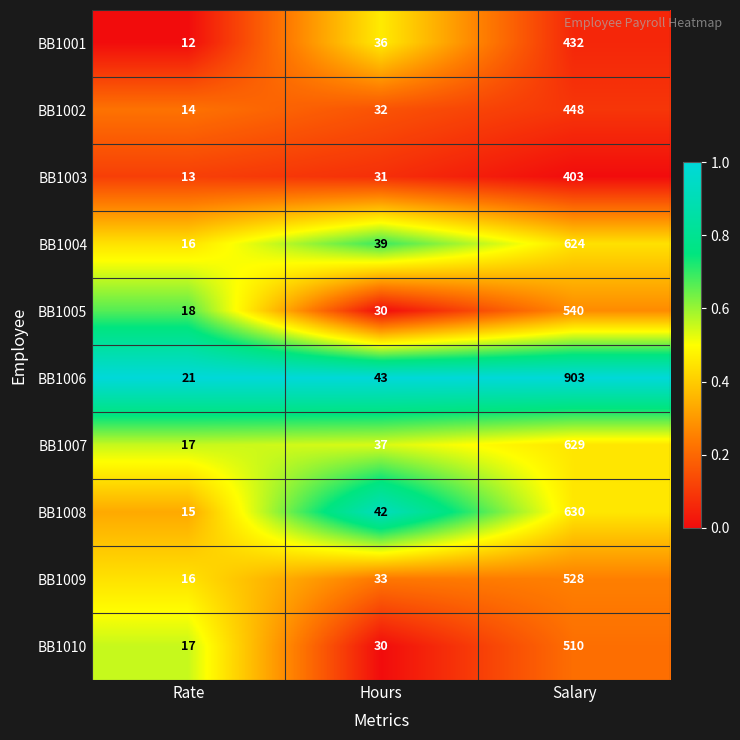

Which series has the largest range (max minus min)?

BB1006